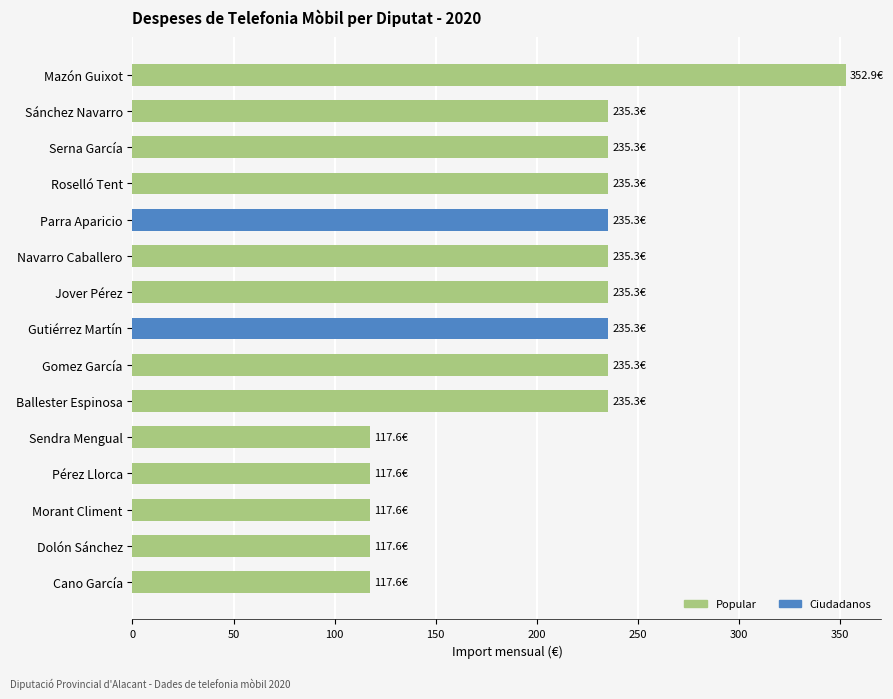

What is the label of the 6th bar from the bottom?

Ballester Espinosa